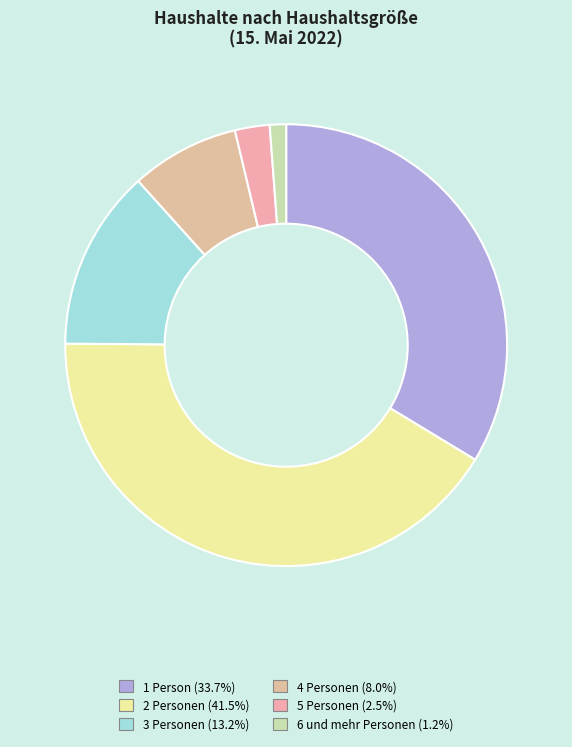

Which category has the biggest portion of the pie?

2 Personen